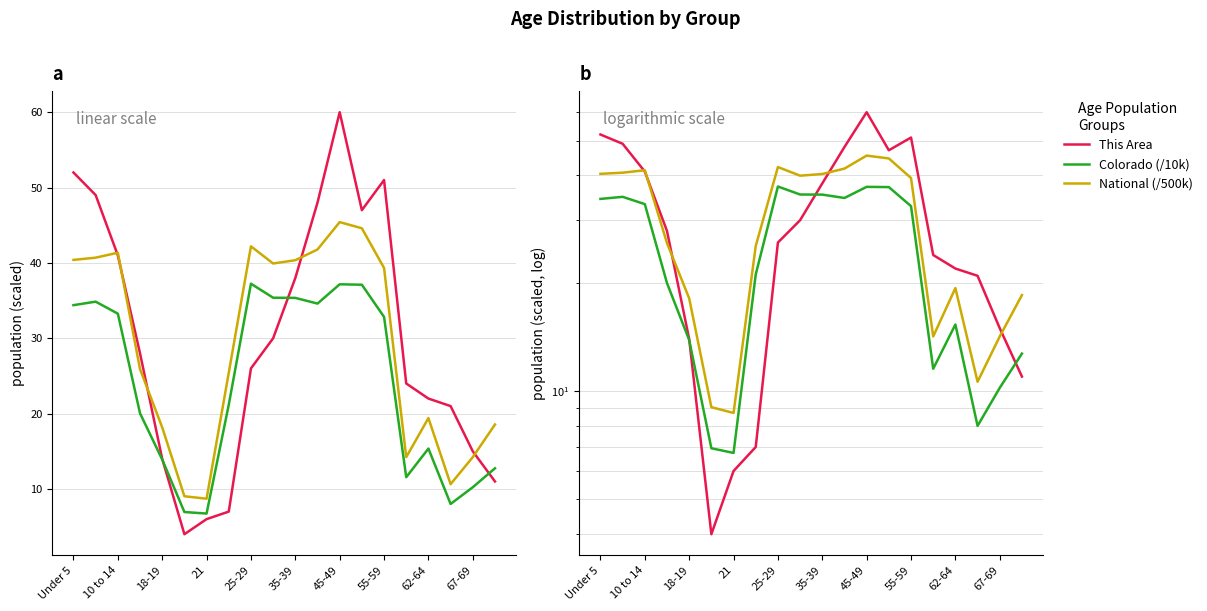

The This Area series shows 83.1 at Under 5. True or false?

False